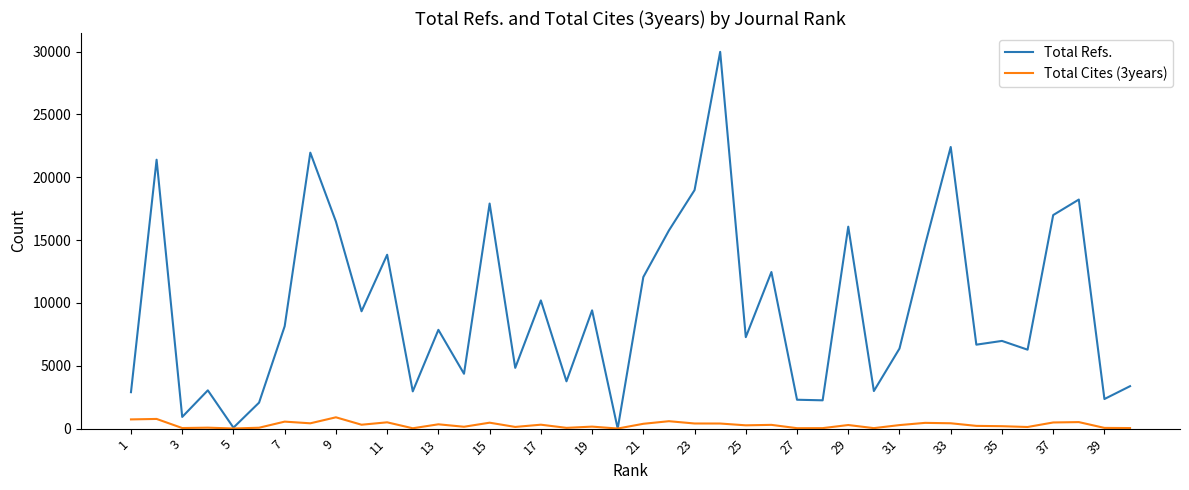

Rank the series by their average value, from lowest to highest.

Total Cites (3years), Total Refs.